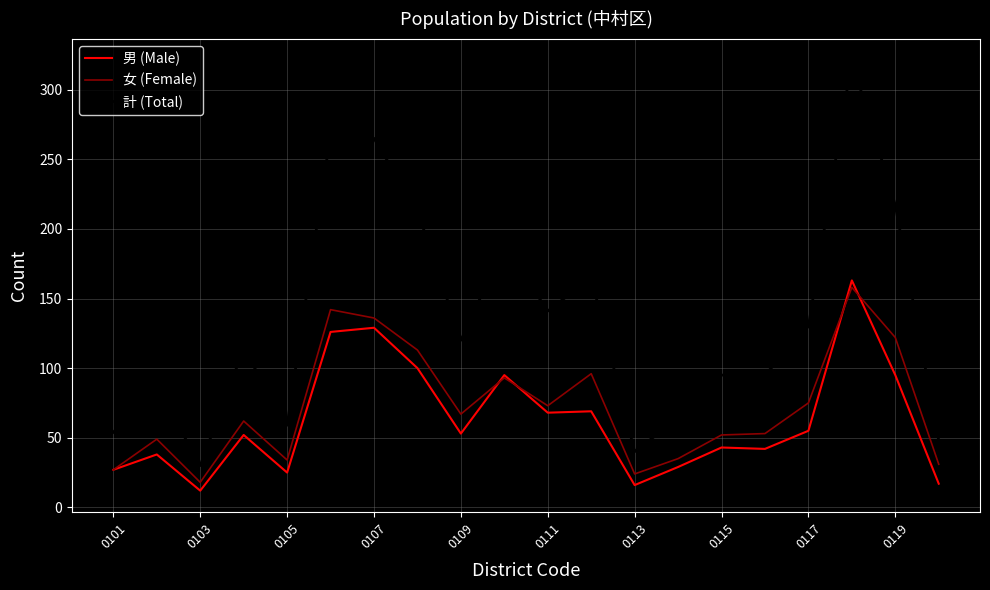

Which series has the largest range (max minus min)?

計 (Total)